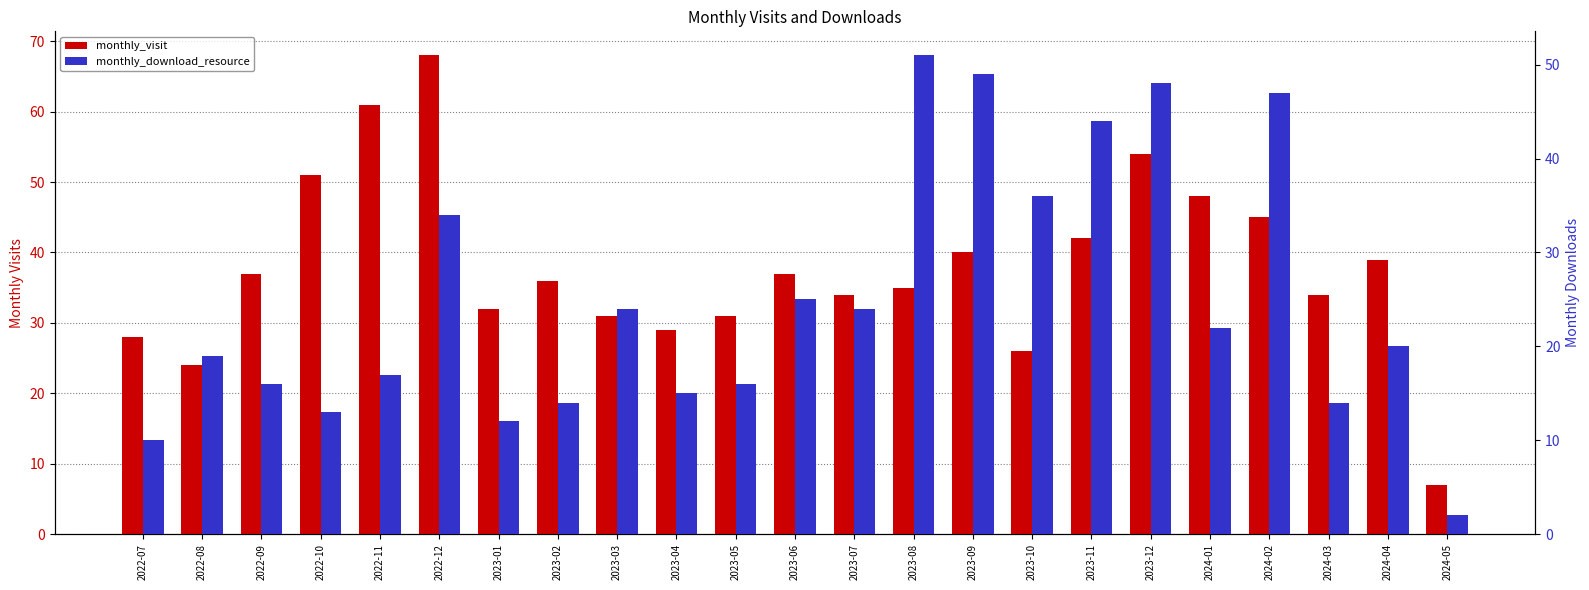

What is the total value across all series at 2022-08?

43